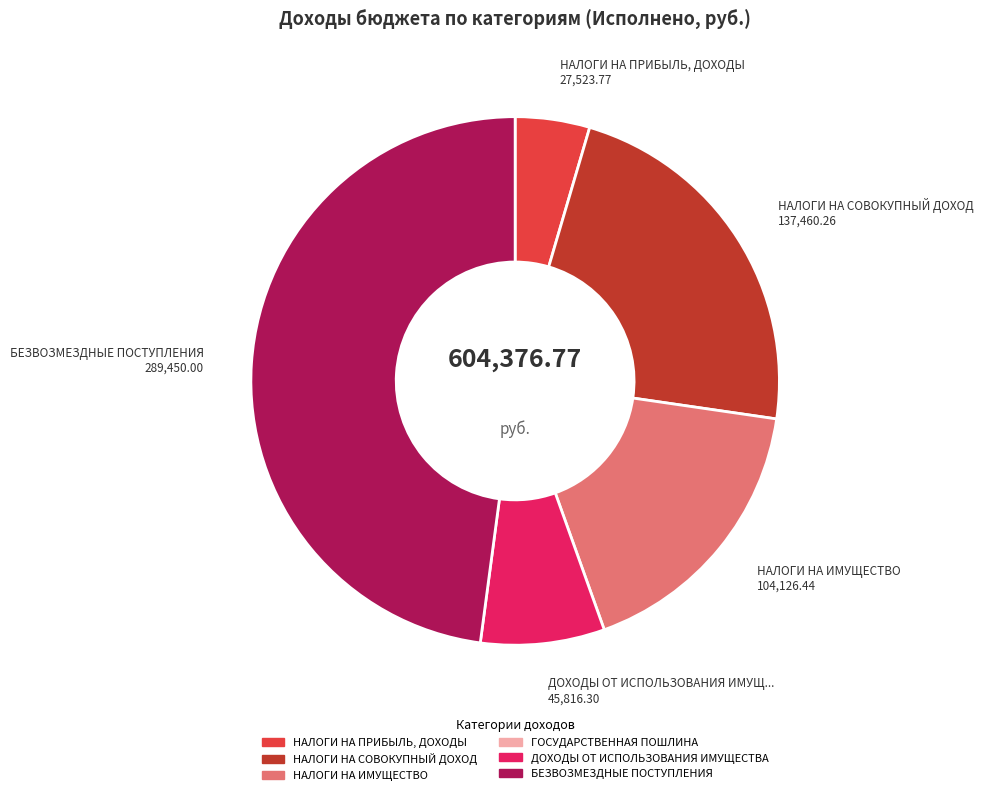

Does any single category account for the majority?

No